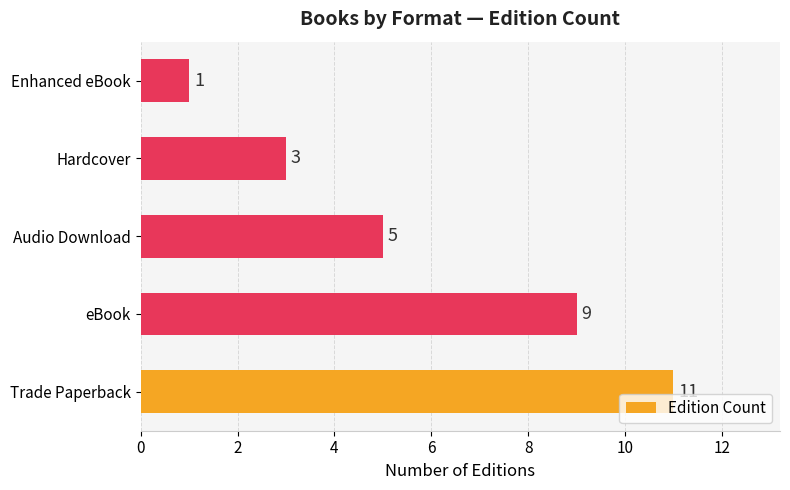

What is the difference between the maximum and minimum values?

10